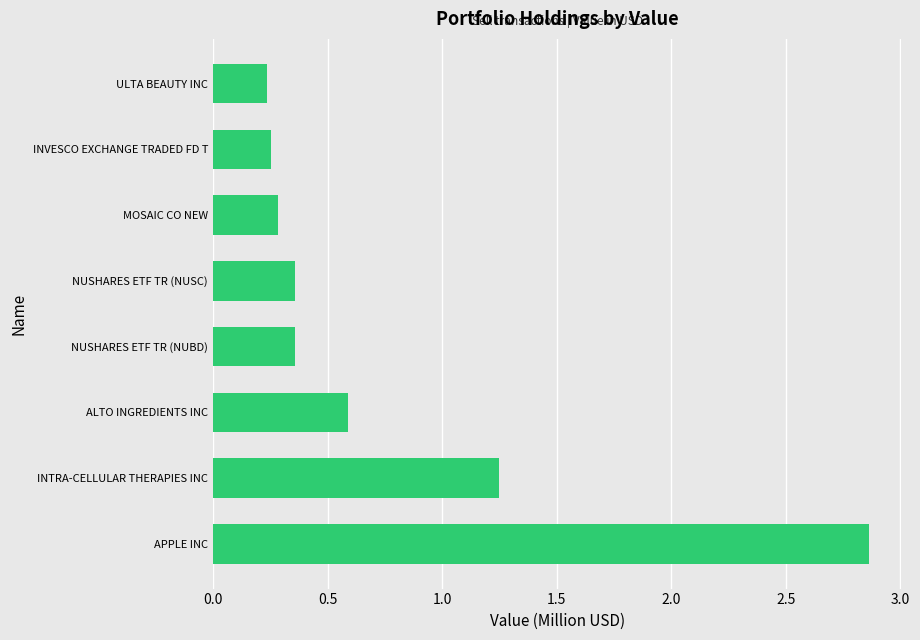

True or false: the data shows 1.7 at INTRA-CELLULAR THERAPIES INC.

False